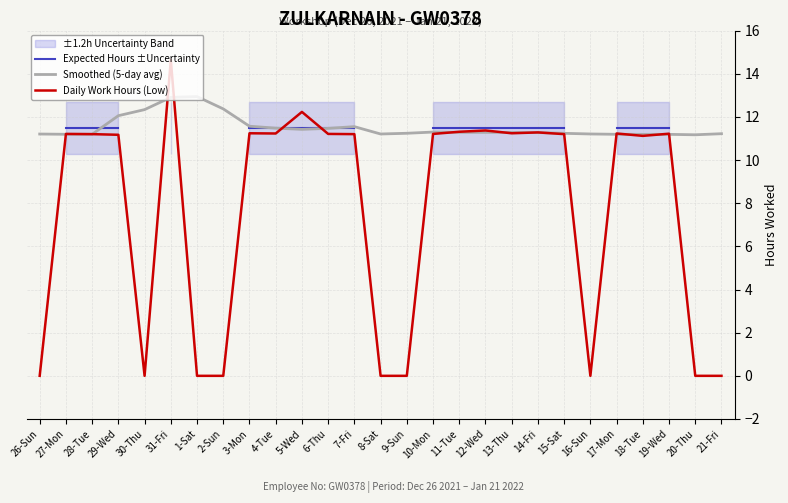

What is the sum of all Daily Work Hours (Low) values?

206.5